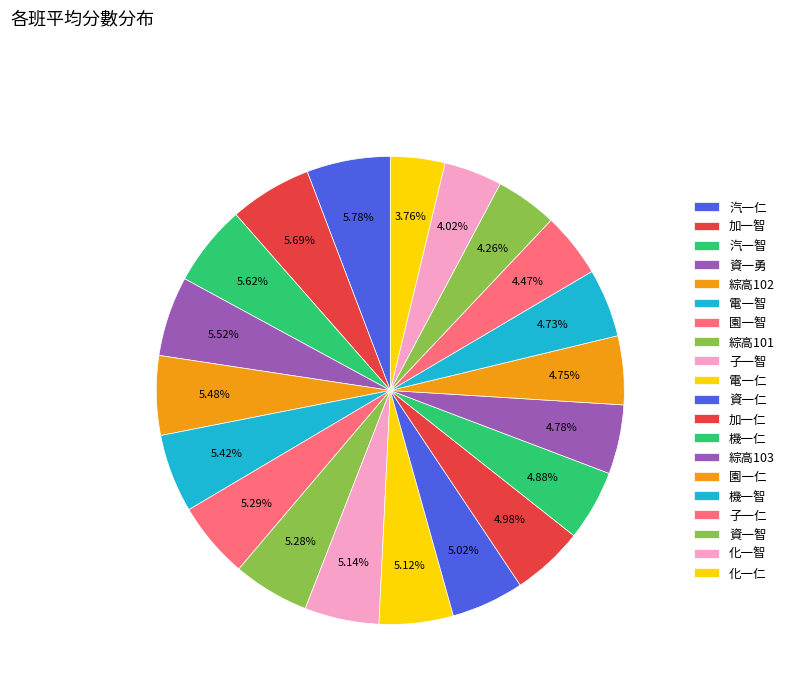

Which has a higher value, 資一勇 or 加一仁?

資一勇